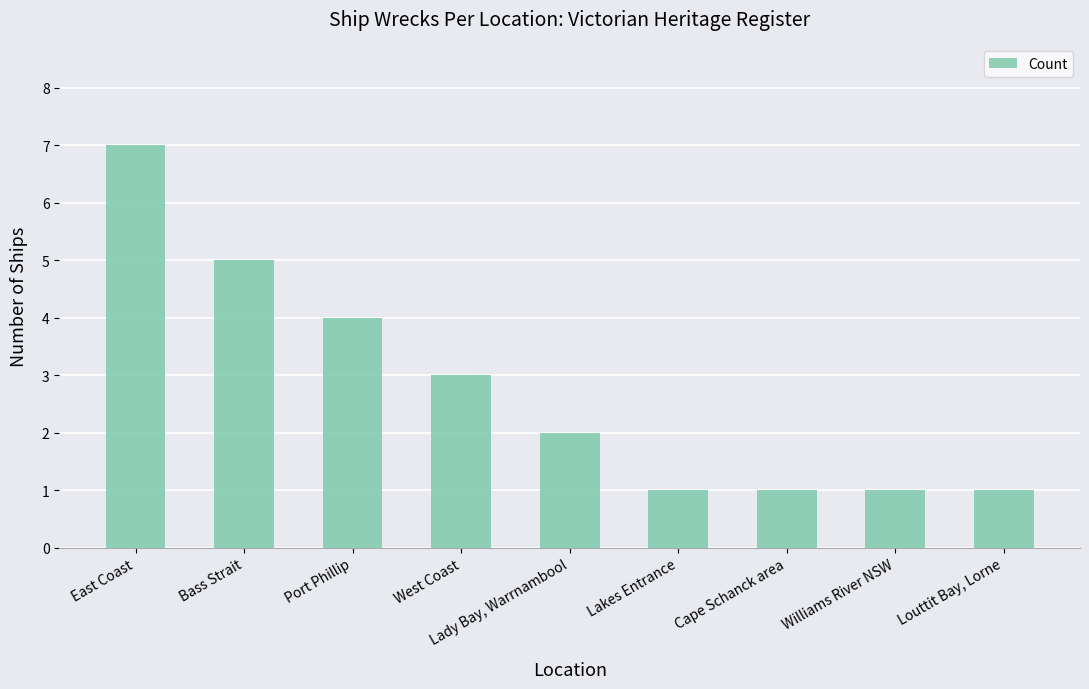

Reading right to left, extract all data points from this chart.

1	1	1	1	2	3	4	5	7